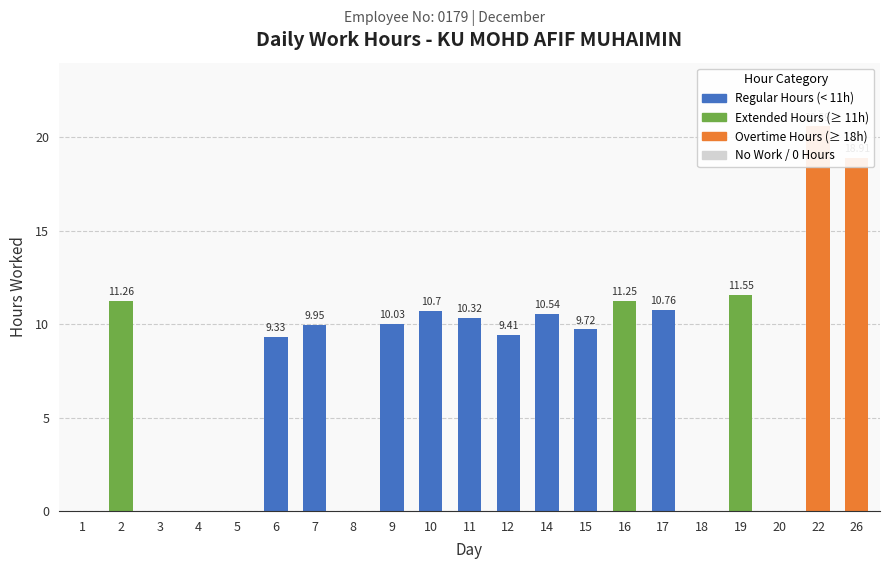

List the labels in order of value, largest first.

22, 26, 19, 2, 16, 17, 10, 14, 11, 9, 7, 15, 12, 6, 1, 3, 4, 5, 8, 18, 20